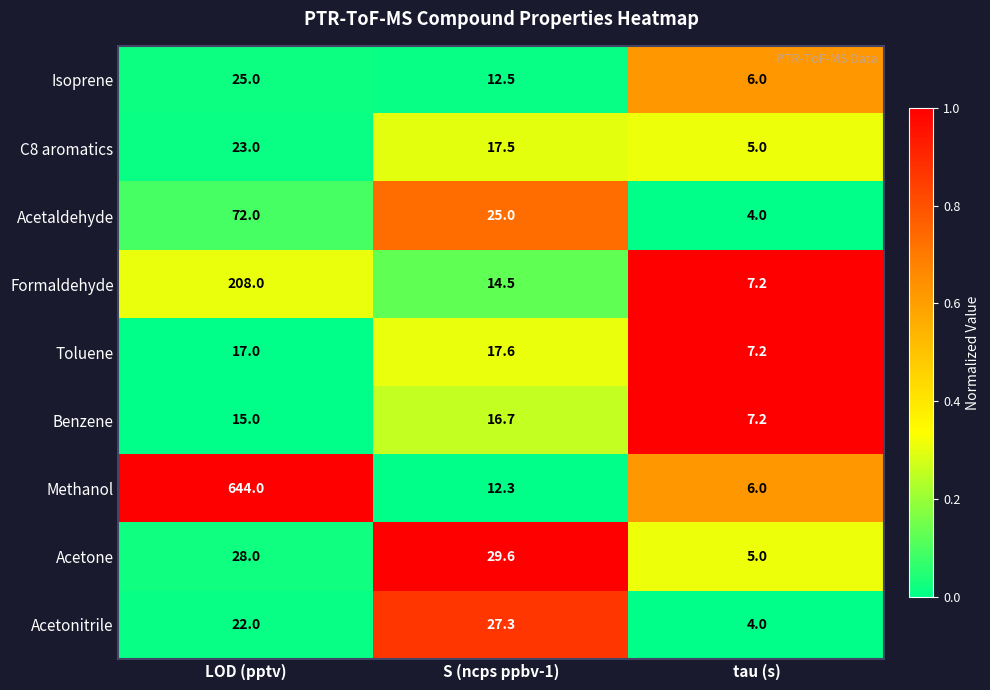

What is the total value across all series at S (ncps ppbv-1)?

173.0